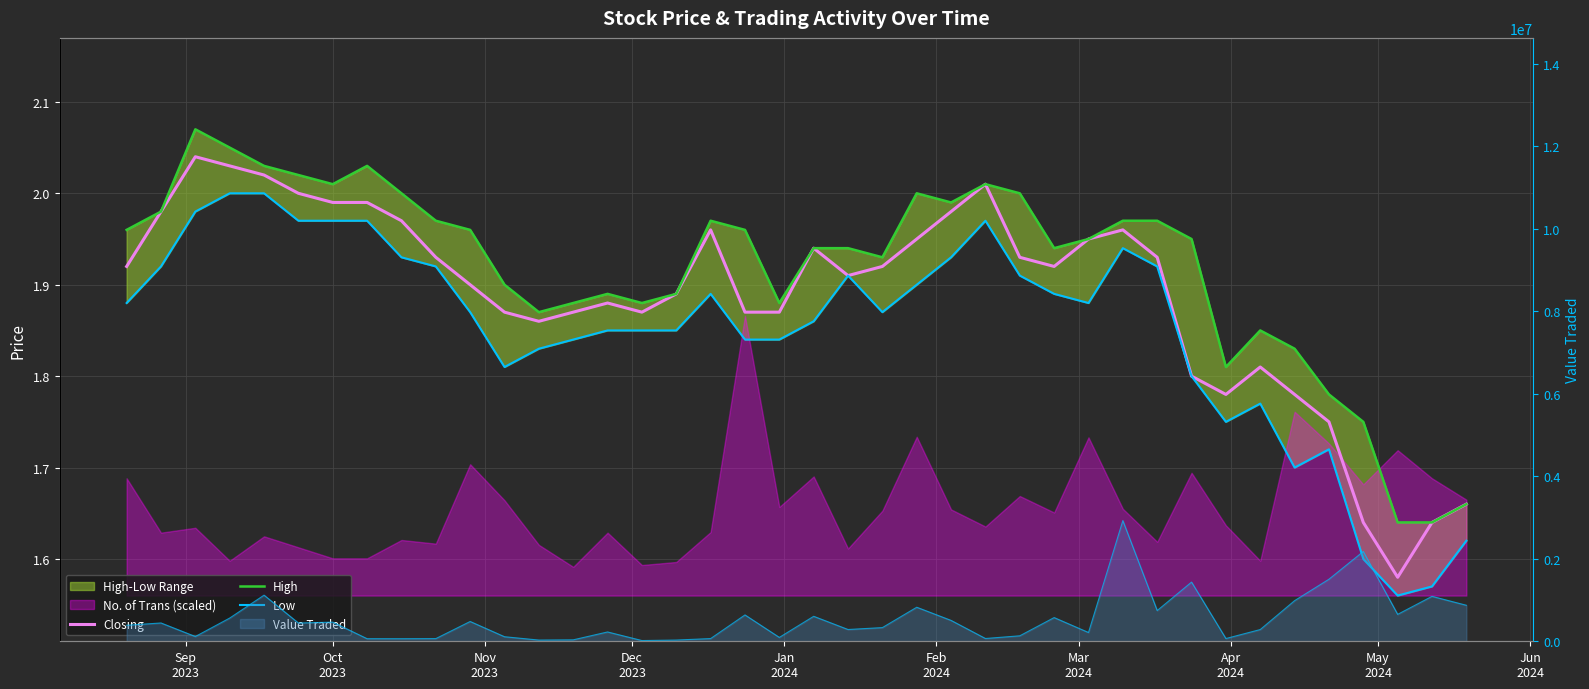

True or false: Closing and Low intersect in this chart.

False